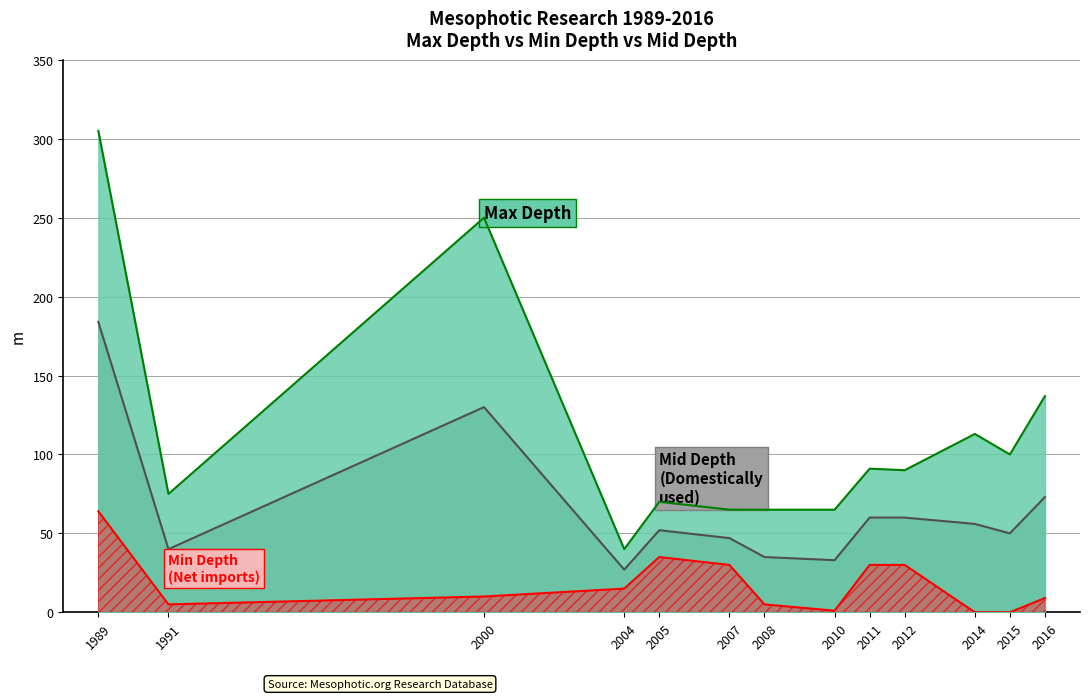

Where is min_depth nearest to the value 32?

2007